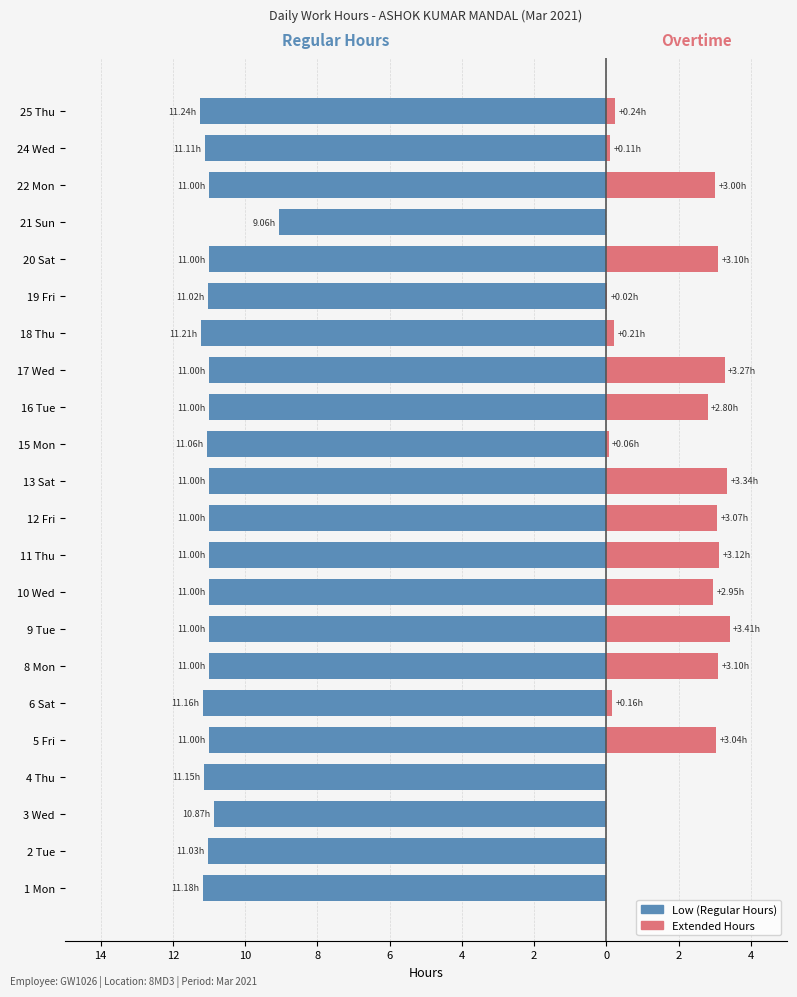

Reading left to right, what are all the values shown in this chart?

Low (Regular Hours): -11.2	-11.0	-10.9	-11.2	-11.0	-11.2	-11.0	-11.0	-11.0	-11.0	-11.0	-11.0	-11.1	-11.0	-11.0	-11.2	-11.0	-11.0	-9.1	-11.0	-11.1	-11.2
Extended Hours: 0.0	0.0	0.0	0.0	3.0	0.2	3.1	3.4	3.0	3.1	3.1	3.3	0.1	2.8	3.3	0.2	0.0	3.1	0.0	3.0	0.1	0.2